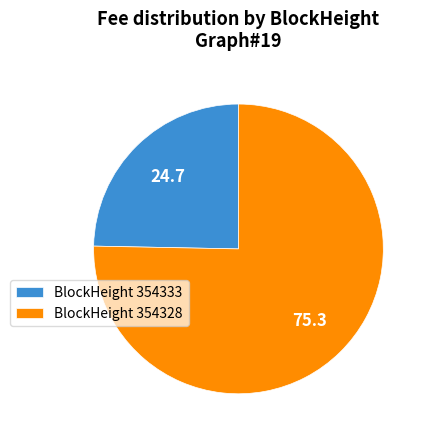

Rank the categories by value from highest to lowest.

BlockHeight 354328, BlockHeight 354333